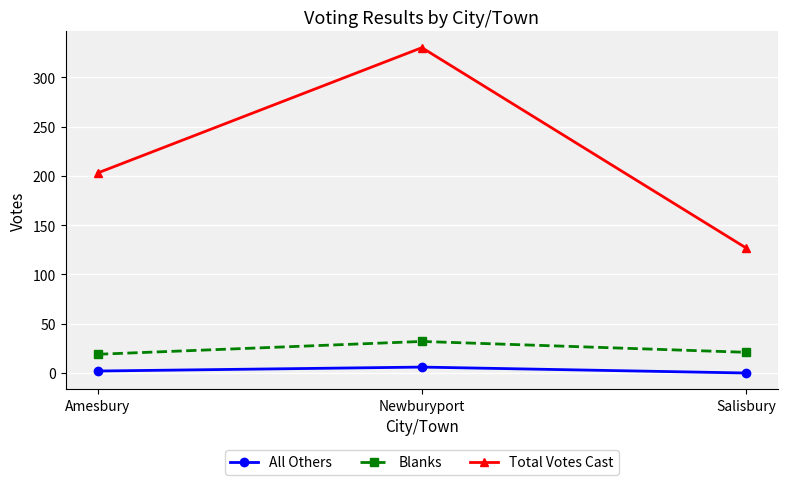

The Blanks series shows 21 at Newburyport. True or false?

False